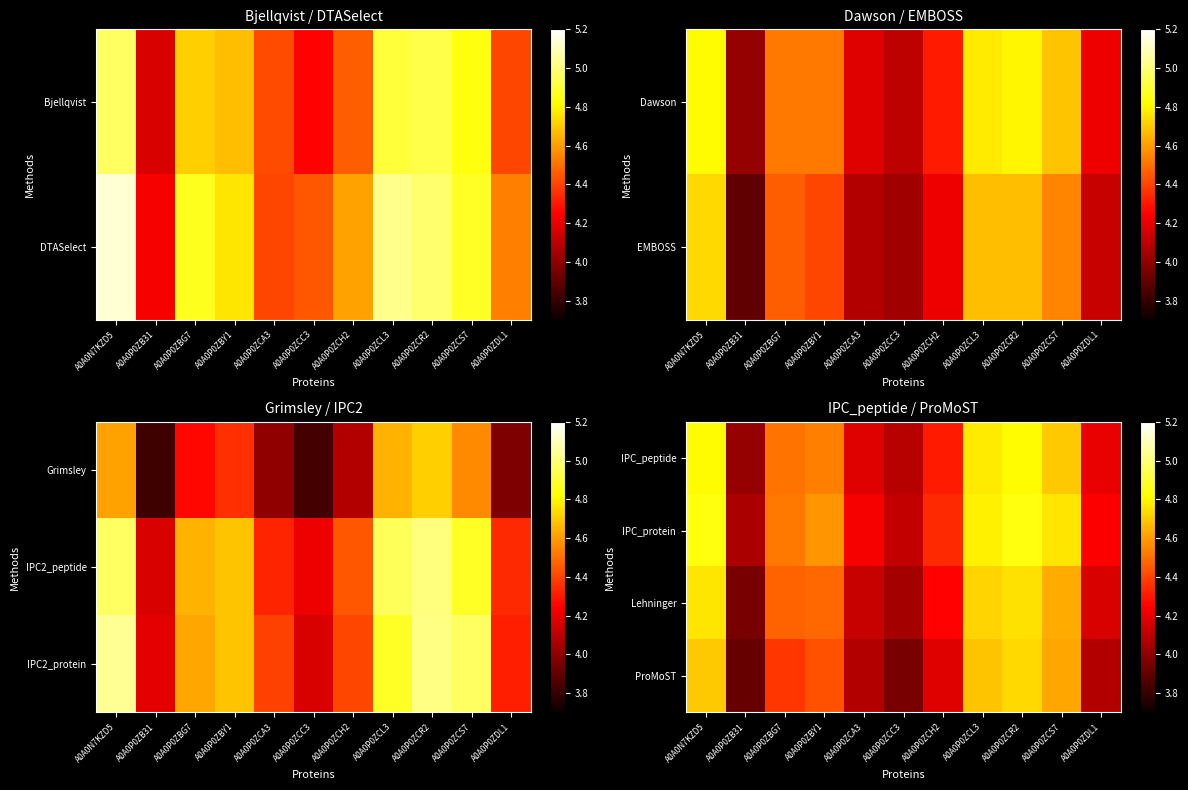

How many distinct data groups are displayed?

4